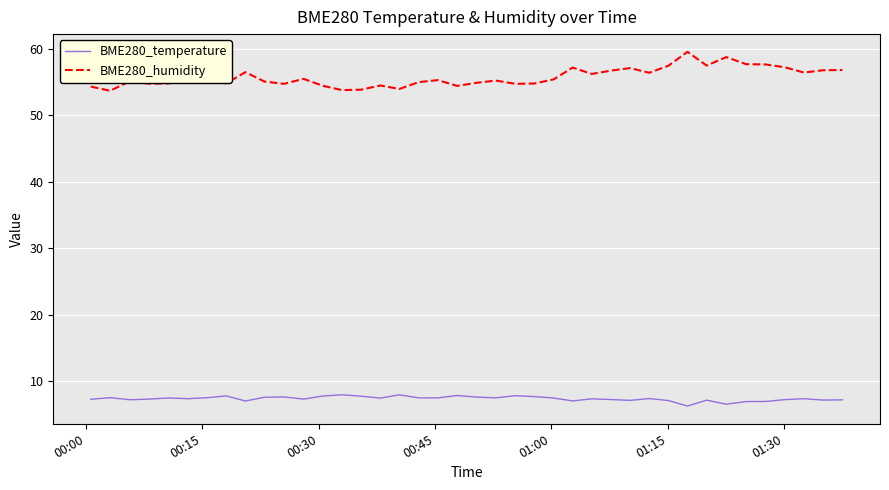

What is the difference between the maximum and minimum values in the BME280_temperature series?

1.7